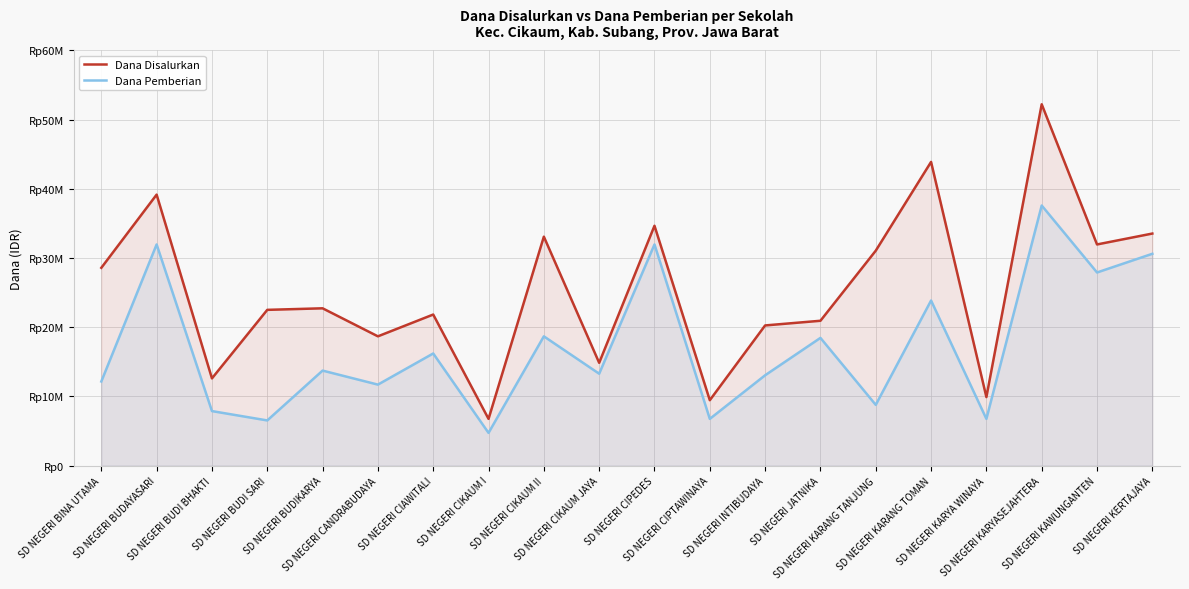

List the labels in order of Dana Disalurkan value, smallest first.

SD NEGERI CIKAUM I, SD NEGERI CIPTAWINAYA, SD NEGERI KARYA WINAYA, SD NEGERI BUDI BHAKTI, SD NEGERI CIKAUM JAYA, SD NEGERI CANDRABUDAYA, SD NEGERI INTIBUDAYA, SD NEGERI JATNIKA, SD NEGERI CIAWITALI, SD NEGERI BUDI SARI, SD NEGERI BUDIKARYA, SD NEGERI BINA UTAMA, SD NEGERI KARANG TANJUNG, SD NEGERI KAWUNGANTEN, SD NEGERI CIKAUM II, SD NEGERI KERTAJAYA, SD NEGERI CIPEDES, SD NEGERI BUDAYASARI, SD NEGERI KARANG TOMAN, SD NEGERI KARYASEJAHTERA